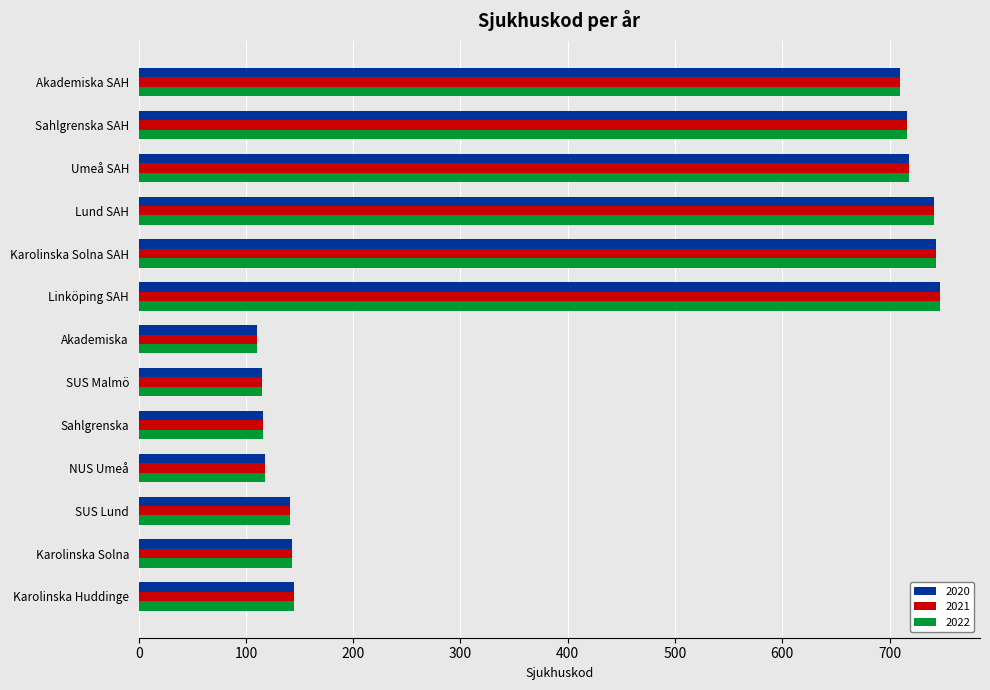

The 2021 series shows 743 at Karolinska Solna SAH. True or false?

True